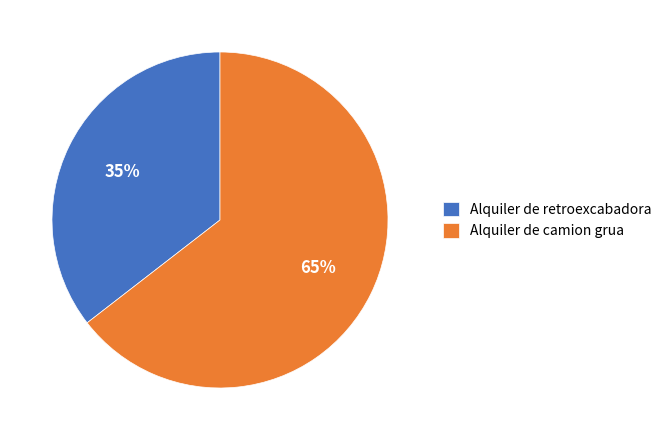

Which has a higher value, Alquiler de camion grua or Alquiler de retroexcabadora?

Alquiler de camion grua